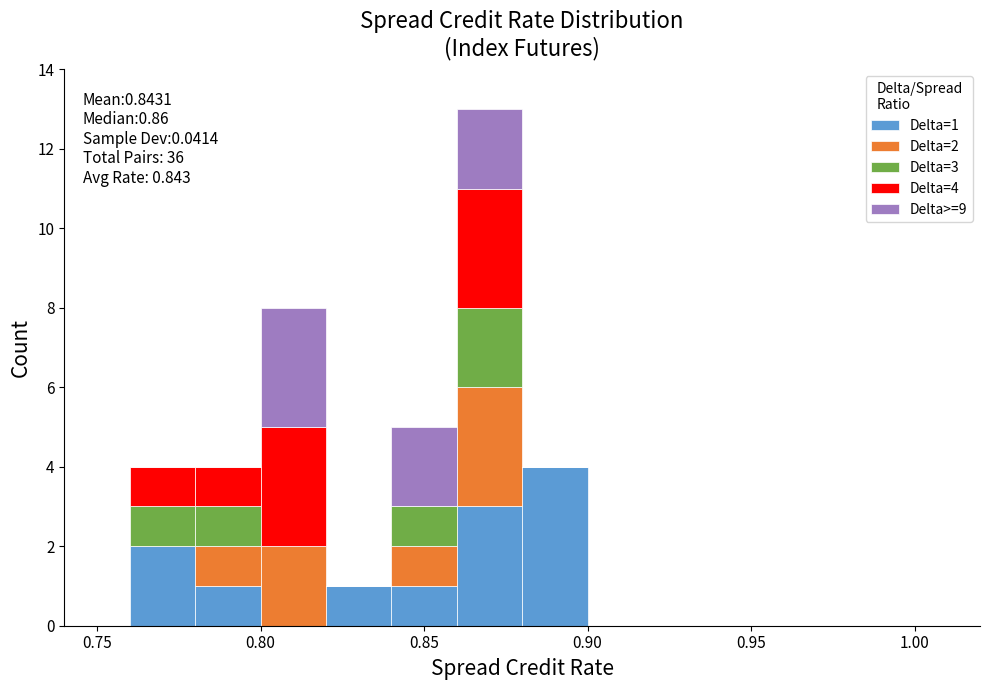

Which range on the x-axis has the tallest stacked bar (by total height)?

0.86 to 0.88